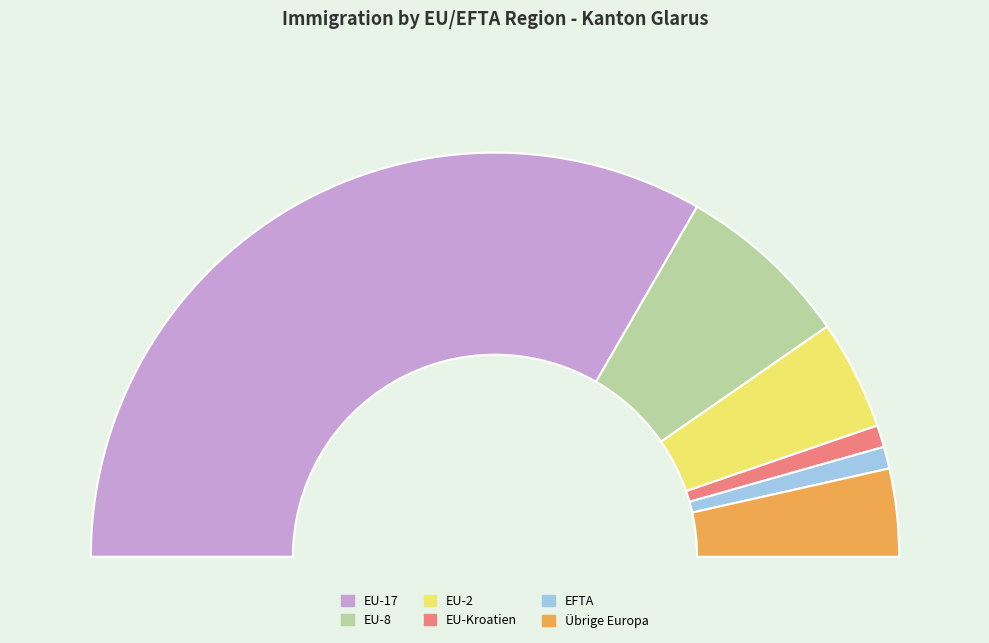

What is the change in value from EU-2 to EU-Kroatien?

-4